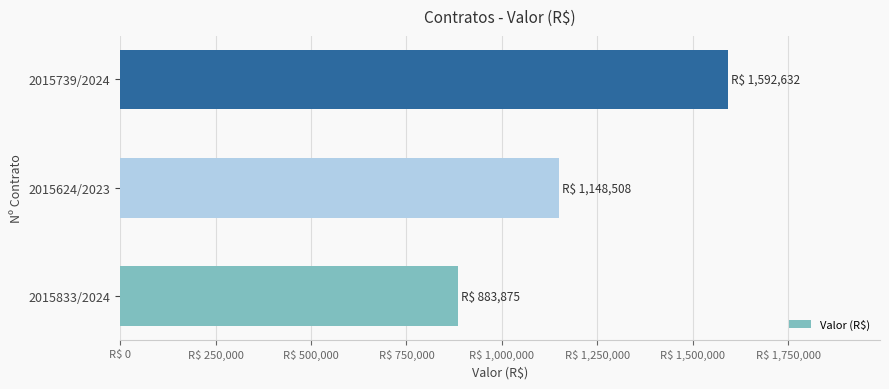

What is the maximum value shown in the chart?

1592632.4